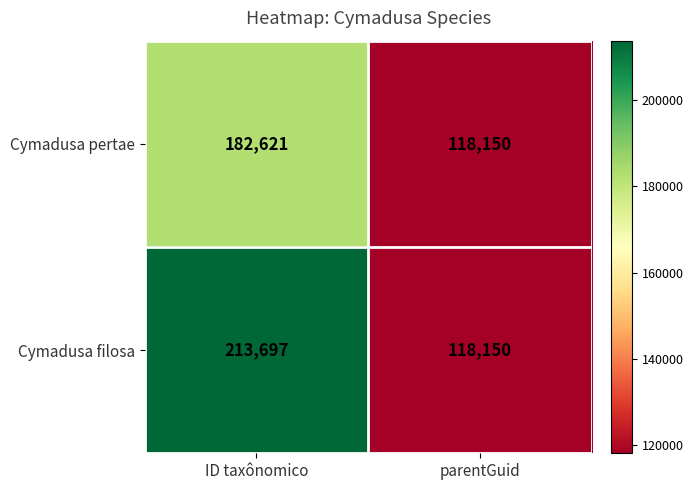

List the series in order of their overall mean, highest first.

Cymadusa filosa, Cymadusa pertae